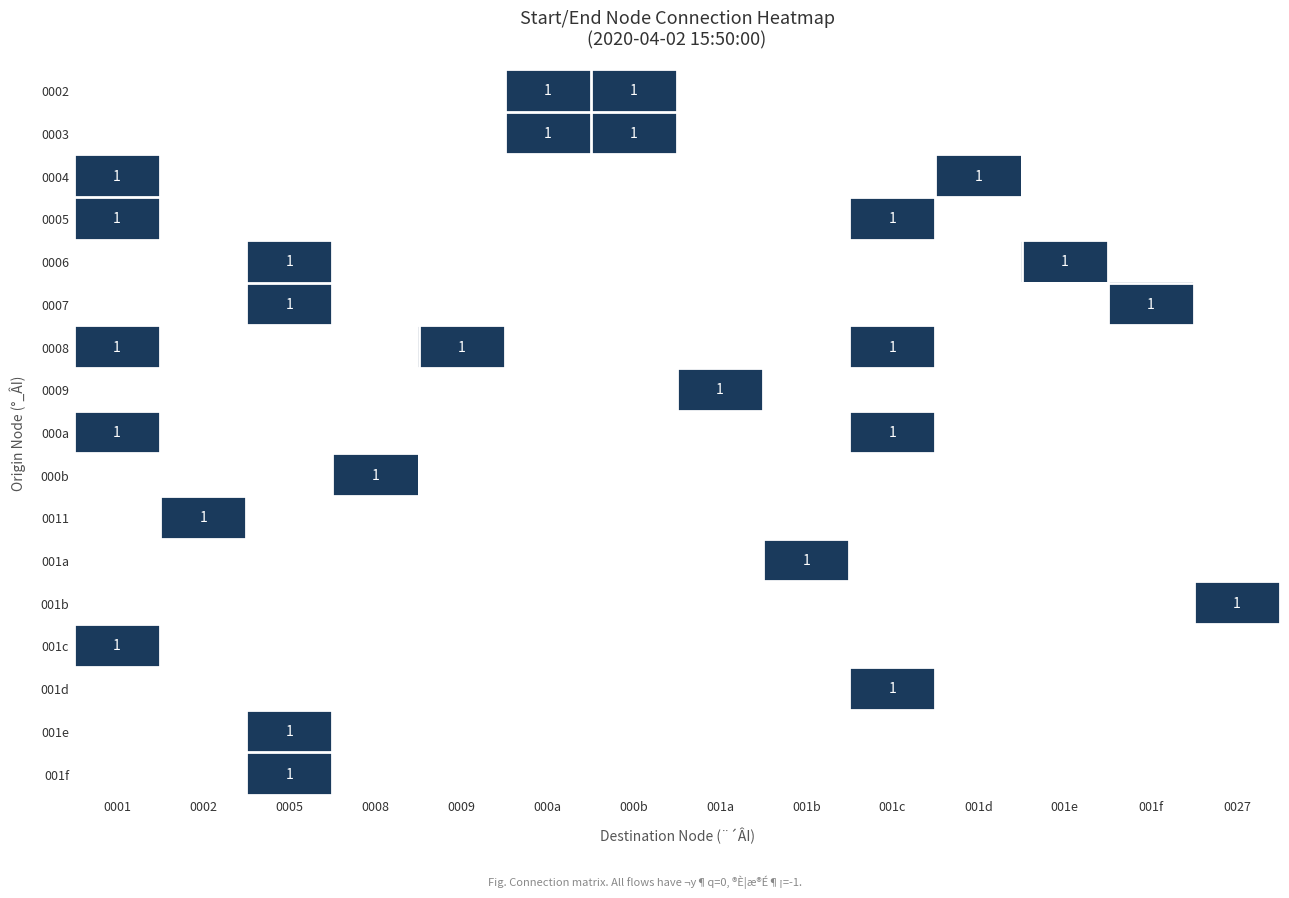

The value of 001e at 0005 is 1.5. True or false?

False